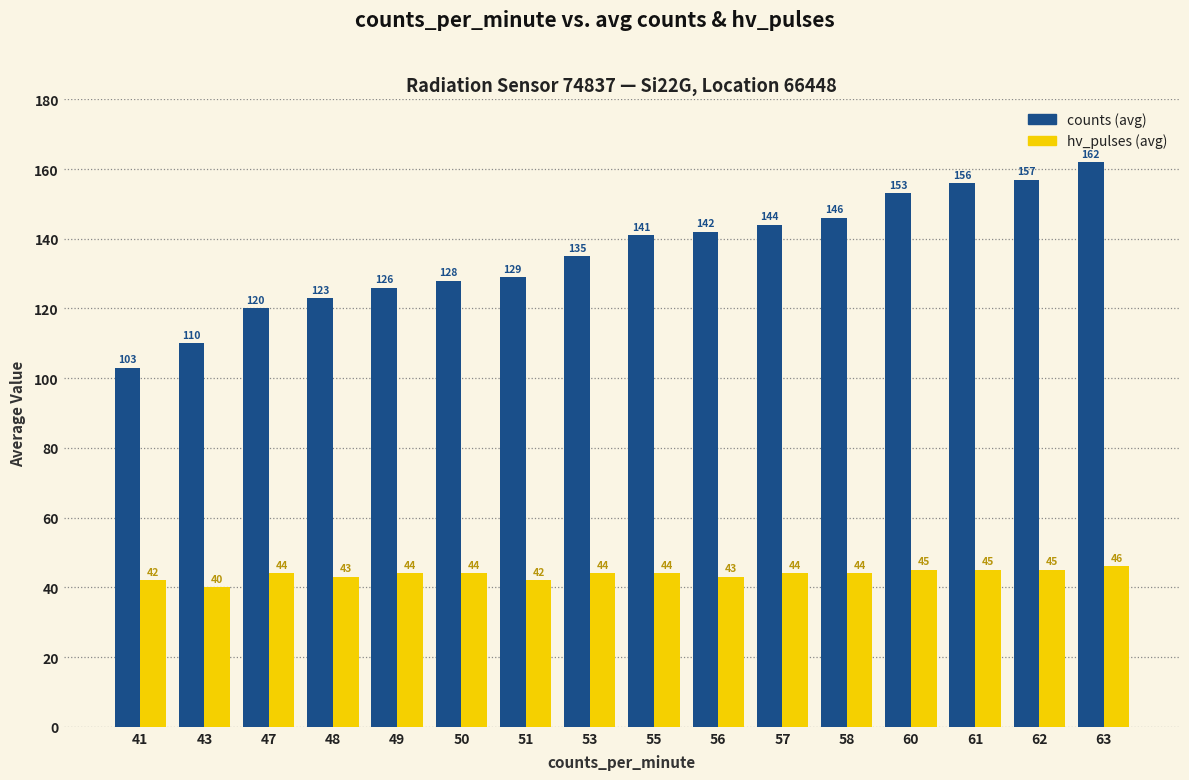

Where is counts (avg) nearest to the value 132?

51